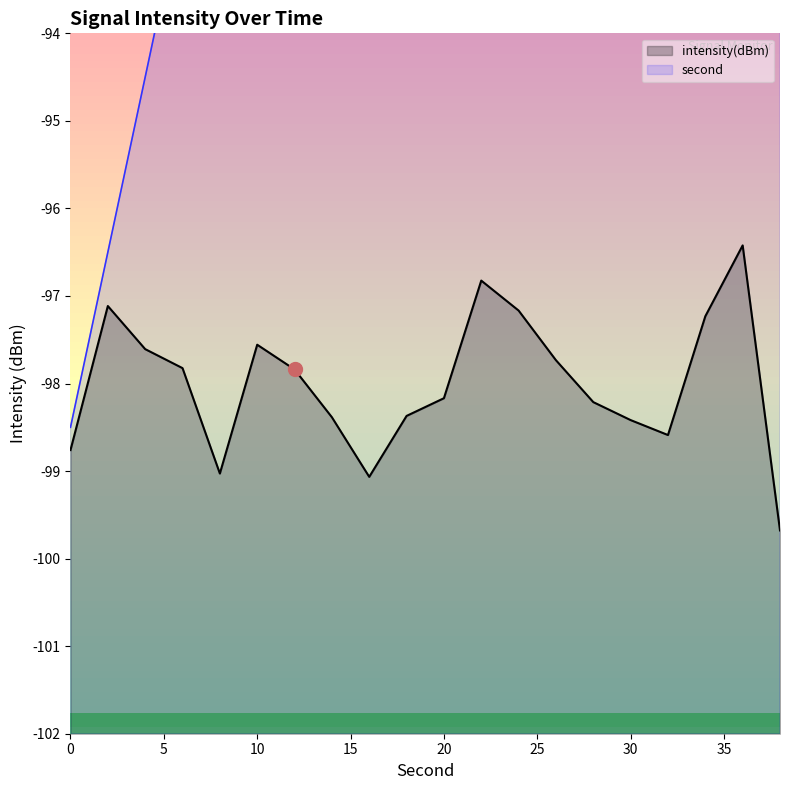

Is the value of second at 20 greater than the value of intensity at 18?

Yes